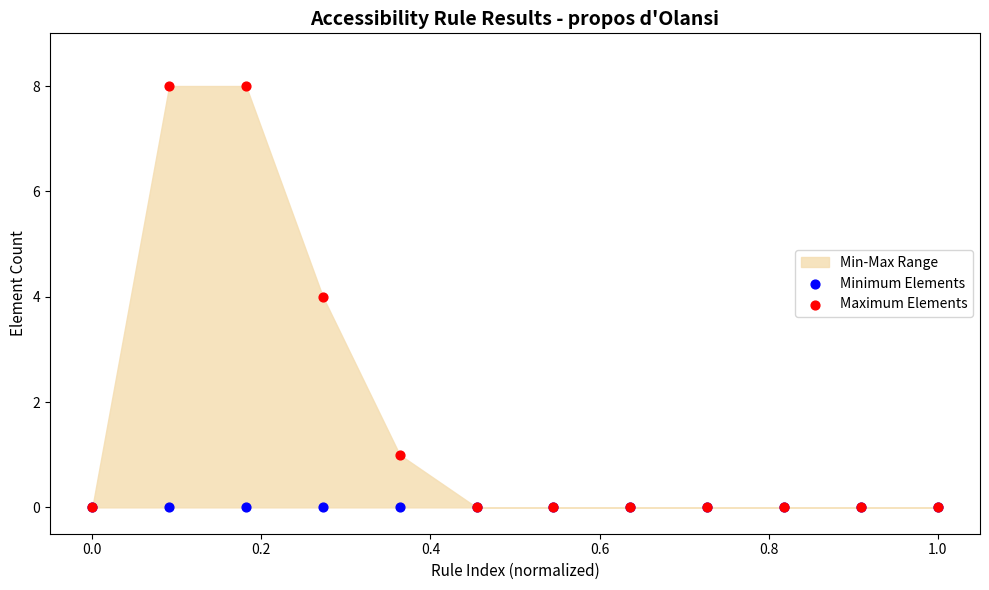

Which series reaches the minimum Y coordinate?

Minimum Elements